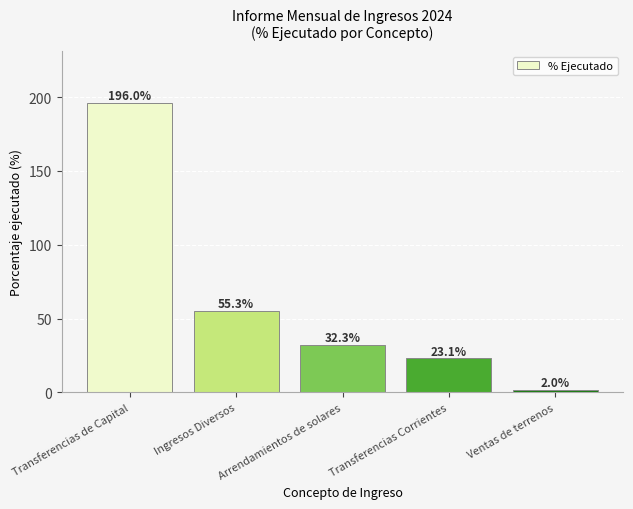

How many values exceed 32?

3